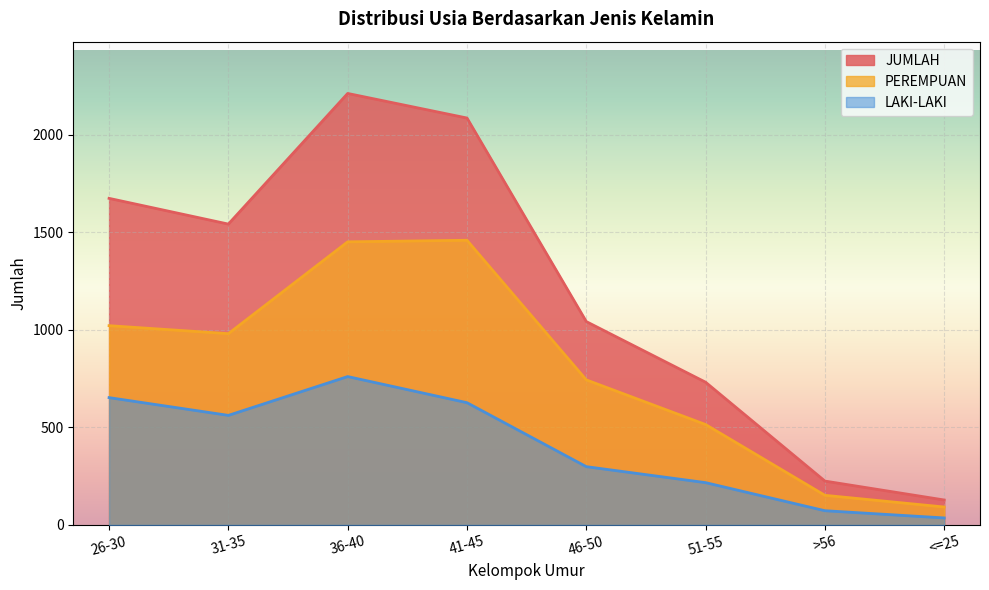

True or false: LAKI-LAKI has more than 2 interior local peaks.

False